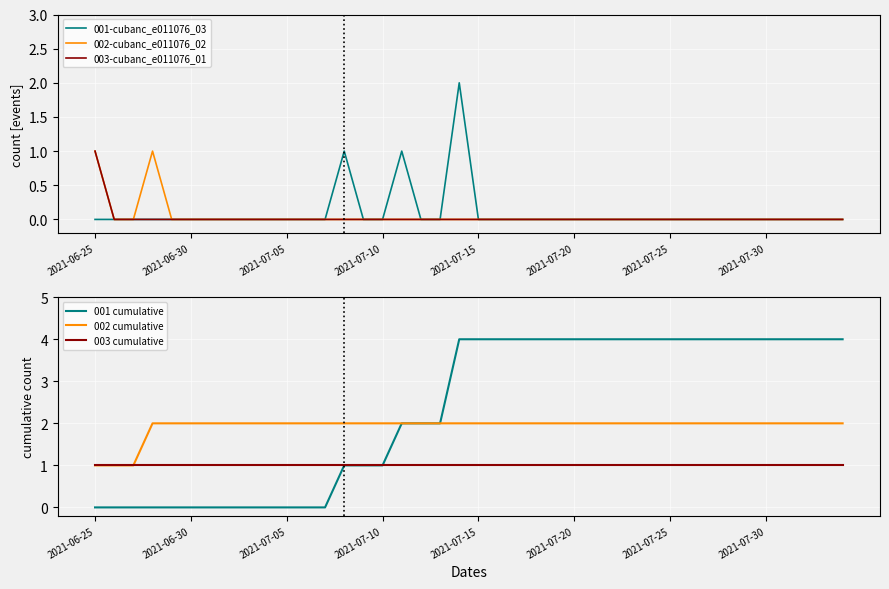

What is the difference between the second highest and minimum values in the 002-cubanc_e011076_02 series?

1